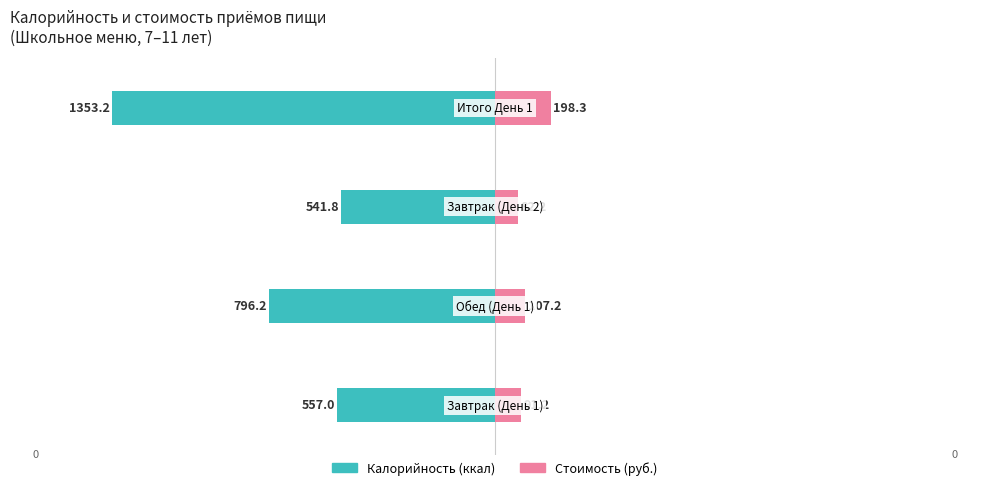

Between 1 and 3, which series saw the biggest shift?

Калорийность (ккал)